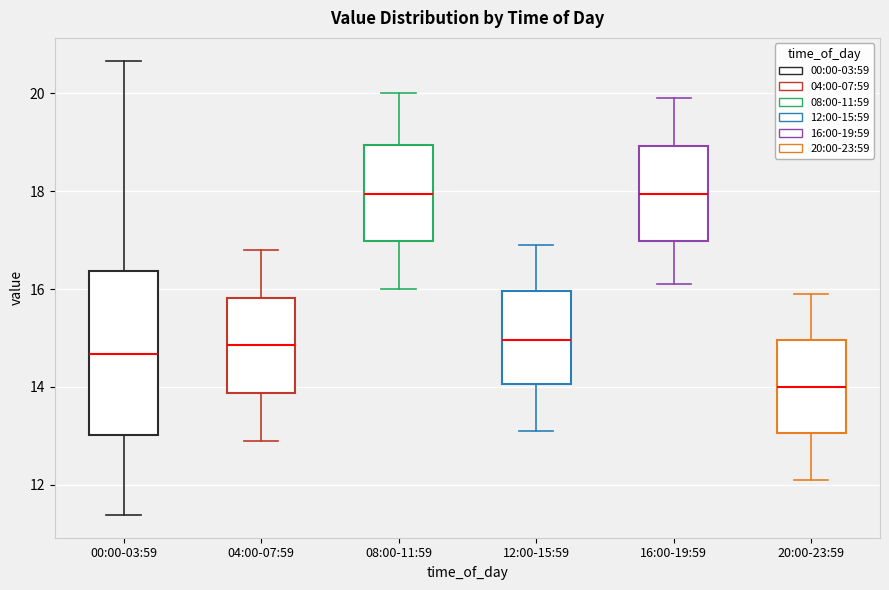

Comparing the boxes themselves (not the whiskers), which one is the tallest?

00:00-03:59